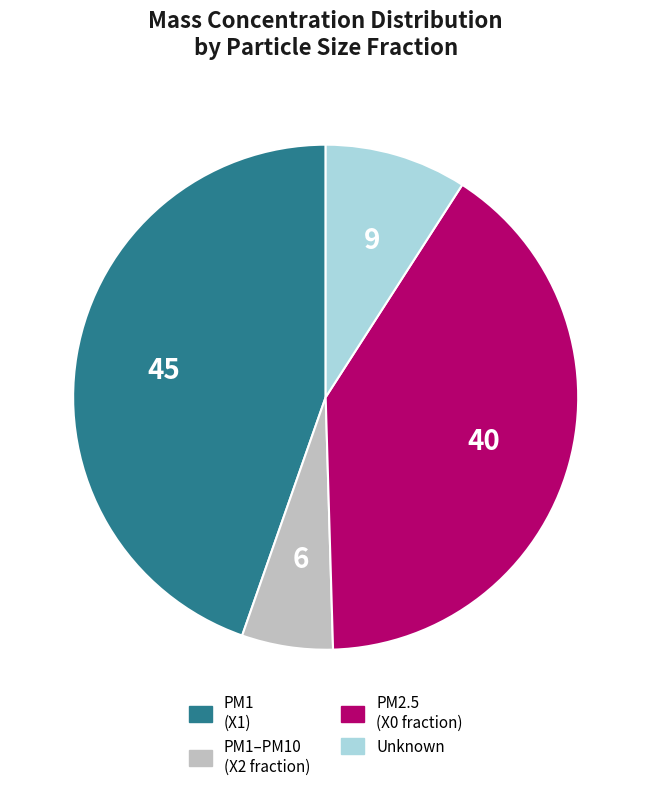

Does any single category account for the majority?

No